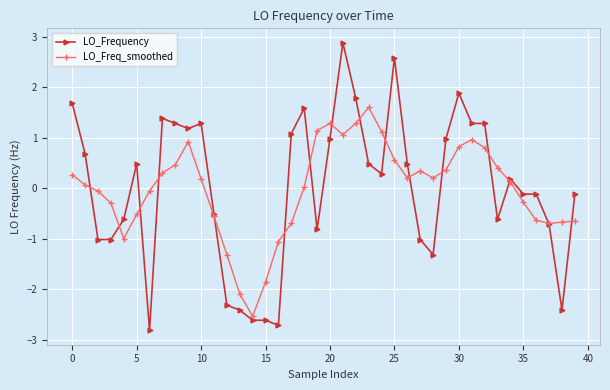

Rank the series by their maximum value, from lowest to highest.

LO_Freq_smoothed, LO_Frequency